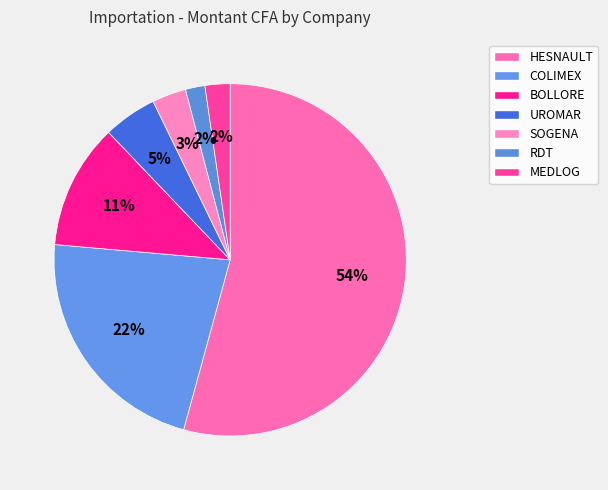

Does any single category account for the majority?

Yes